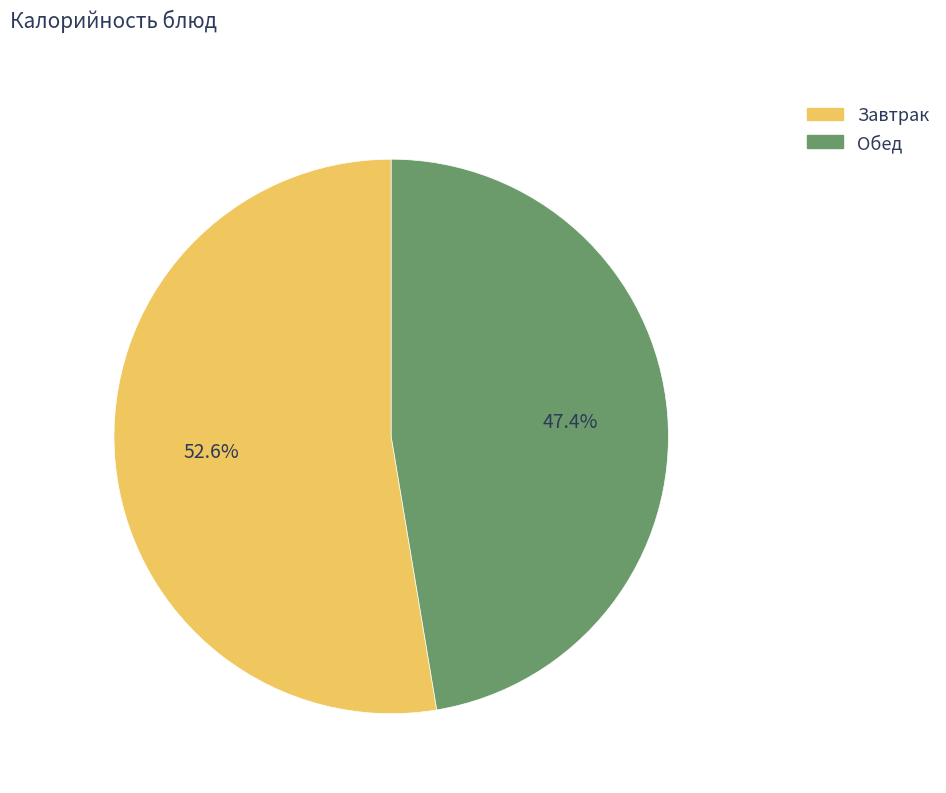

Is there a majority slice in this chart?

Yes